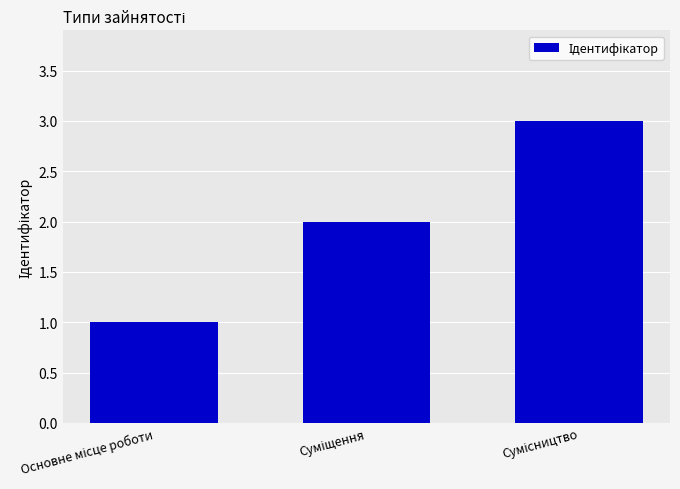

Count the values in the range 1 to 3.

3